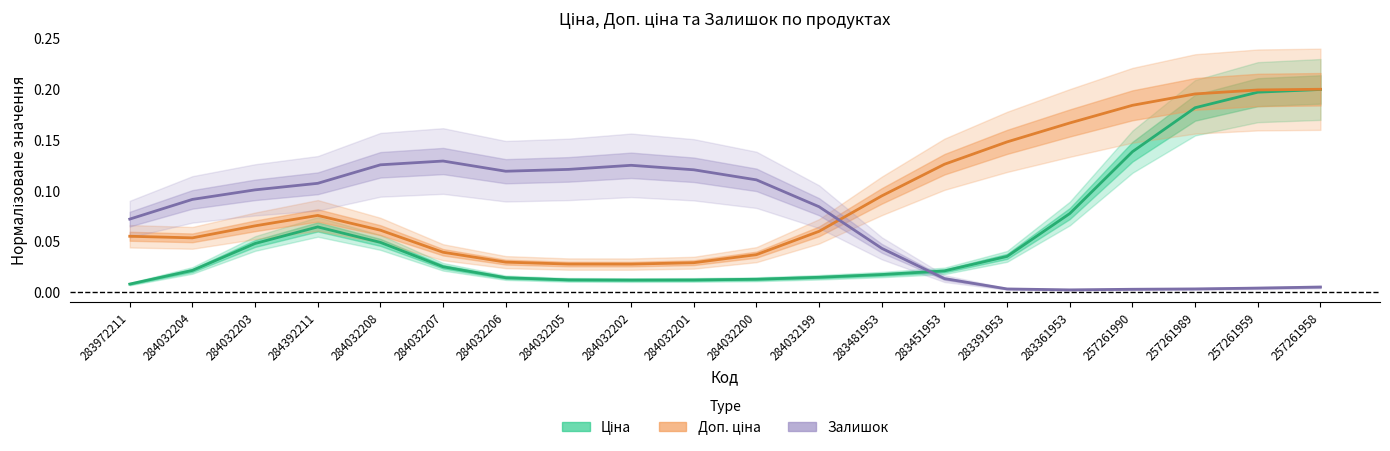

Which series has the largest range (max minus min)?

Ціна